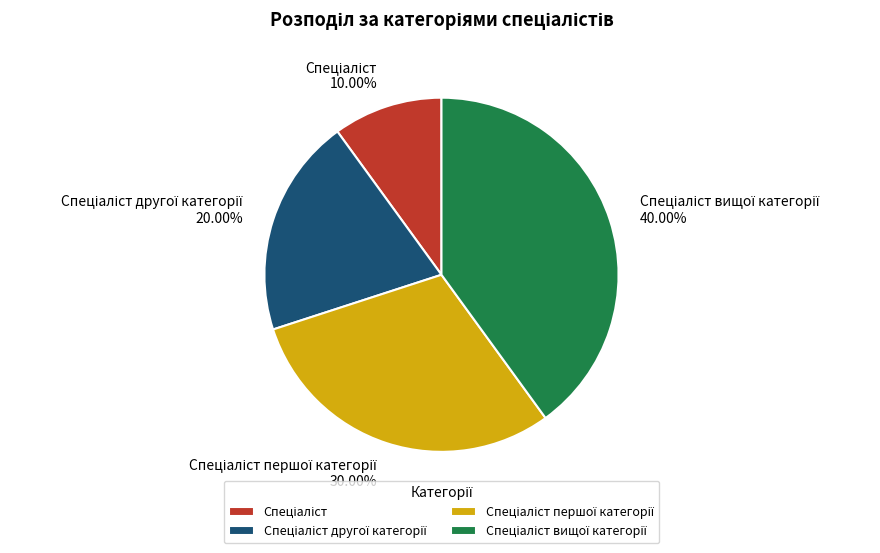

Is there any slice that represents more than half of the pie?

No